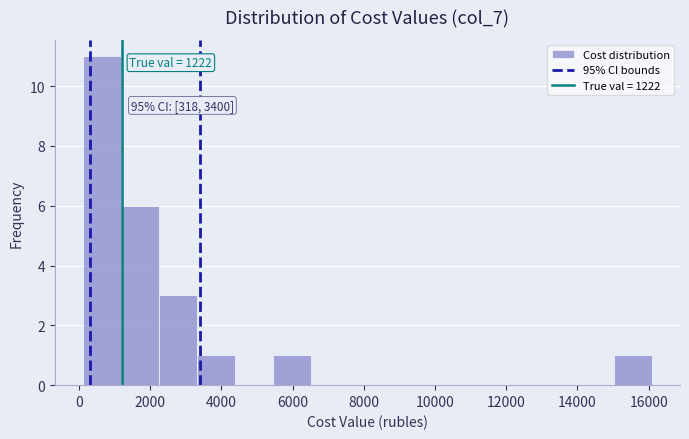

Which range on the x-axis has the tallest bar?

200 to 1200